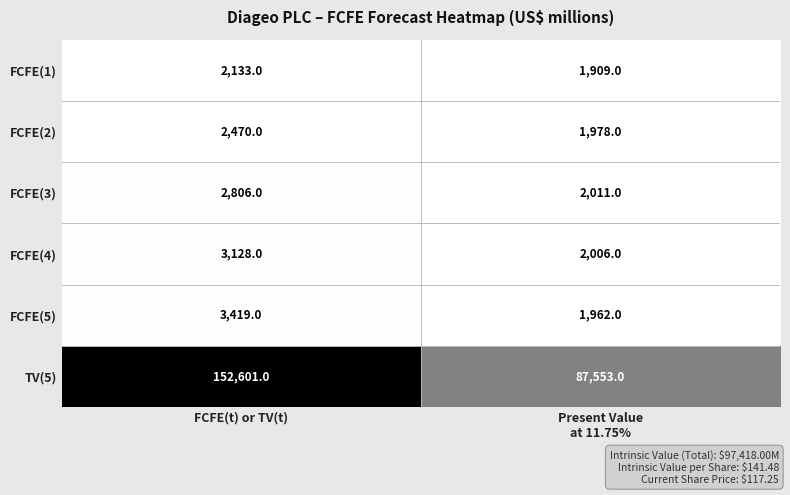

Reading left to right, transcribe all the data shown in this chart.

FCFE(1): 2133	1909
FCFE(2): 2470	1978
FCFE(3): 2806	2011
FCFE(4): 3128	2006
FCFE(5): 3419	1962
TV(5): 152601	87553